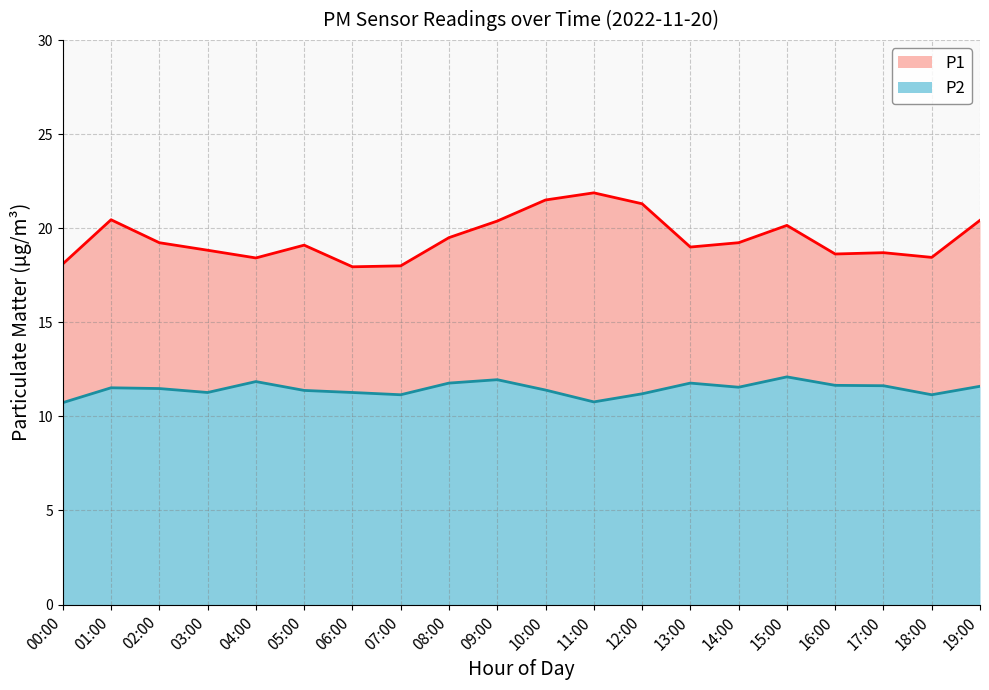

Rank the series at 01:00 from highest to lowest value.

P1, P2